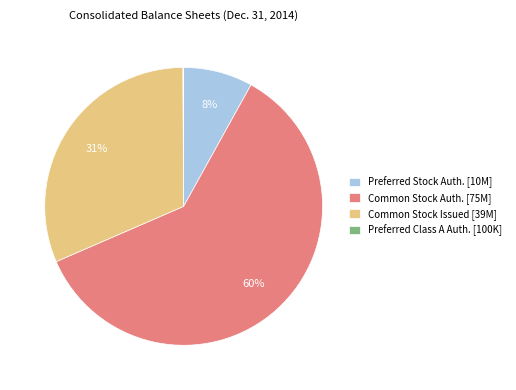

To the nearest percent, what percentage of the pie is Preferred Stock Auth. [10M]?

8%